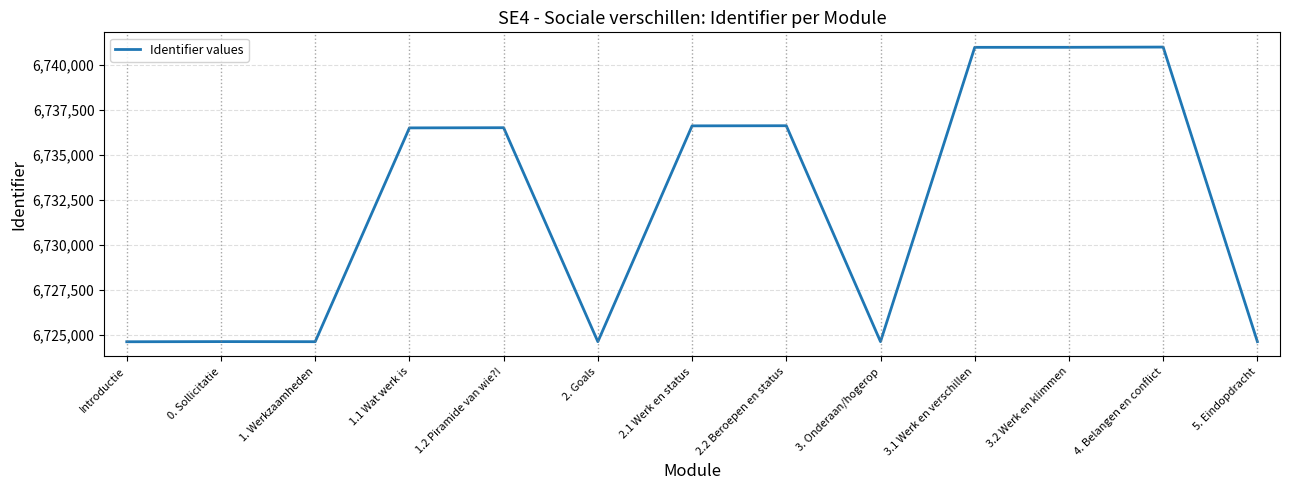

What is the sum of the values at 2. Goals and 3.1 Werk en verschillen?

13465570